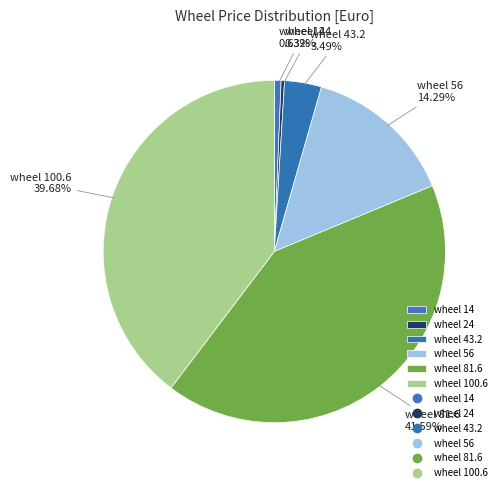

Combined, do wheel 24 and wheel 100.6 account for over 50%?

No